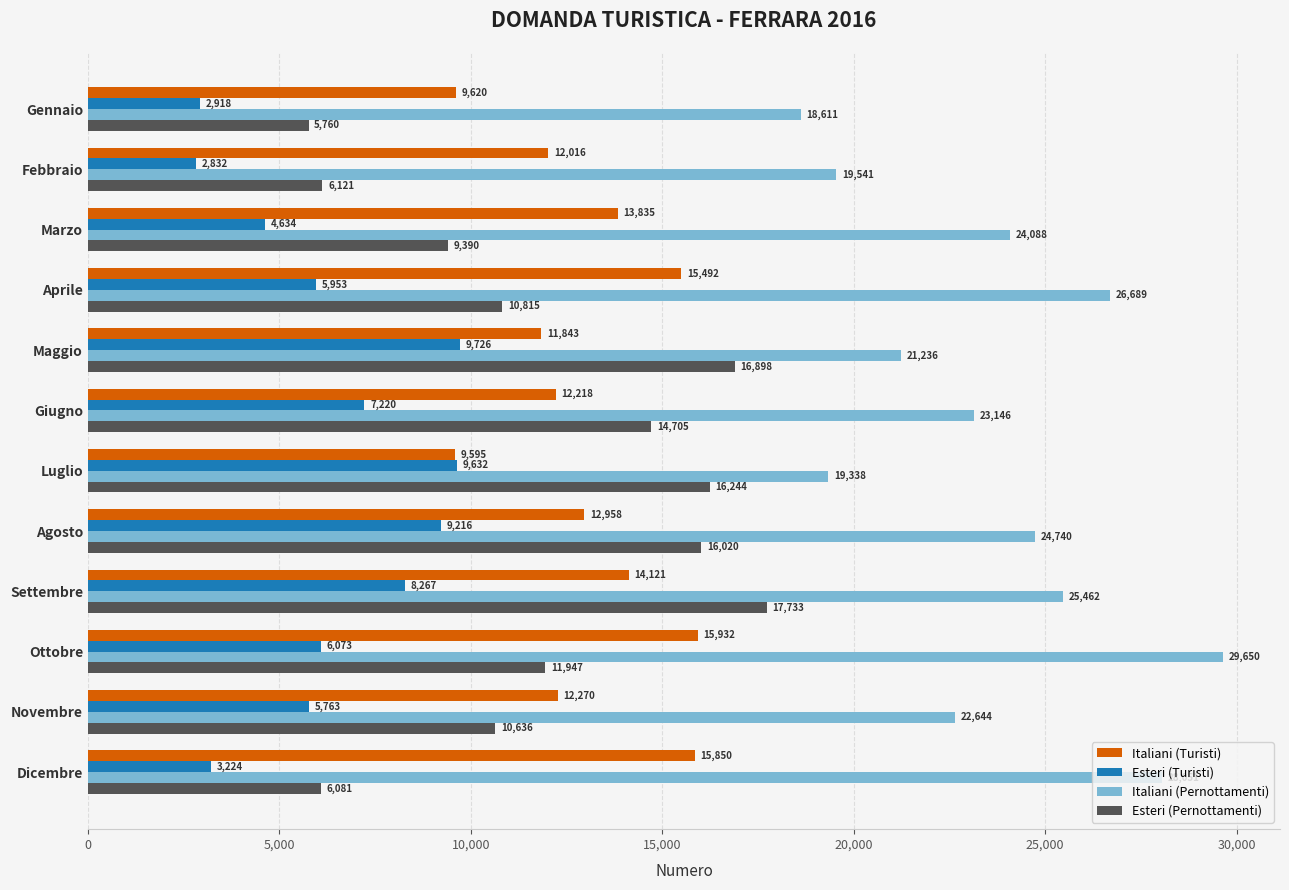

At which label is Esteri (Pernottamenti) closest to 11746?

Ottobre